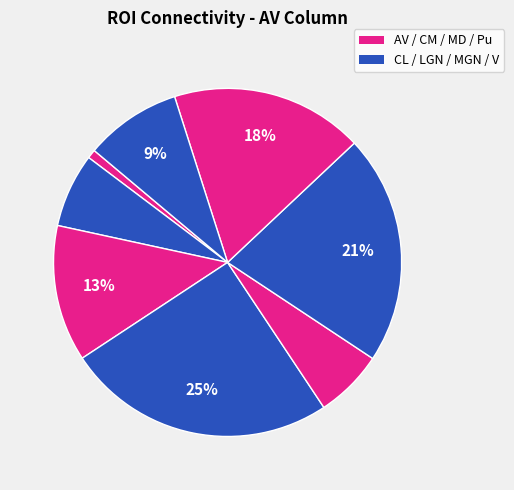

How many slices are in this pie chart?

8